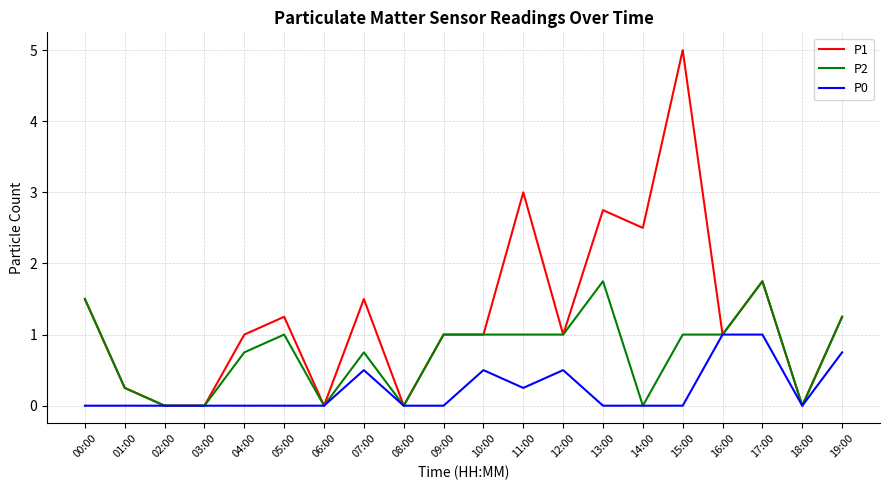

Rank the series by their maximum value, from highest to lowest.

P1, P2, P0